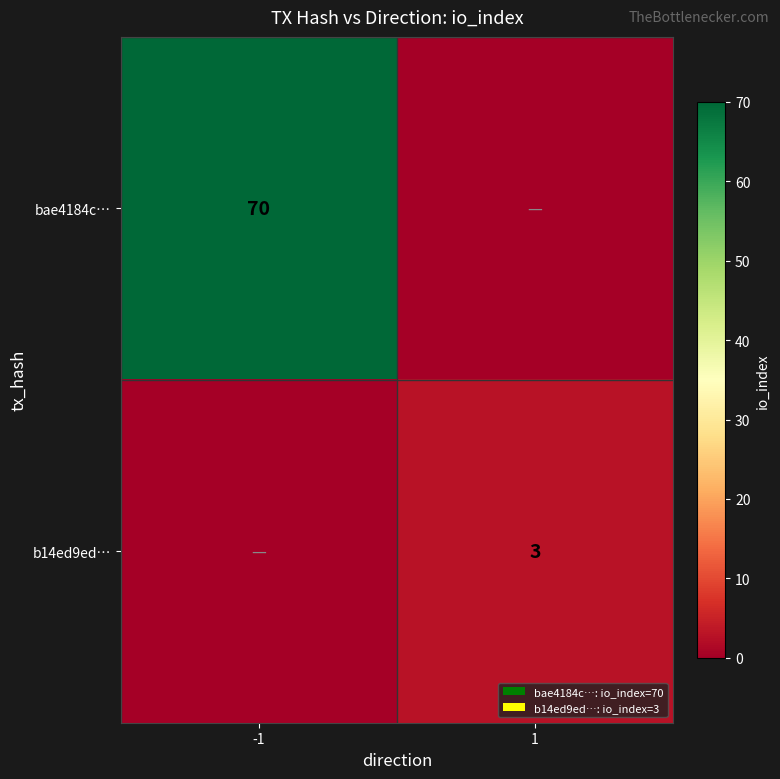

The b14ed9ed… series shows 2 at 1. True or false?

False